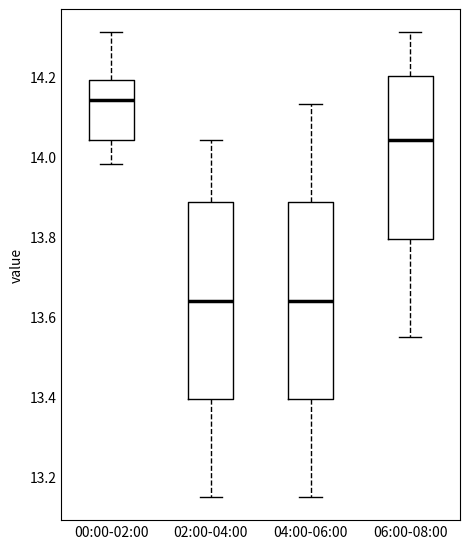

Reading left to right, read every box against the y-axis: the position of its median line, the range the box covers, and the ends of its whiskers. The values are not printed on the chart, so give them approximately, as read against the axis.

00:00-02:00: median 14.14, box 14.04 to 14.20, whiskers 13.98 to 14.32
02:00-04:00: median 13.64, box 13.40 to 13.88, whiskers 13.16 to 14.04
04:00-06:00: median 13.64, box 13.40 to 13.88, whiskers 13.16 to 14.14
06:00-08:00: median 14.04, box 13.80 to 14.20, whiskers 13.56 to 14.32